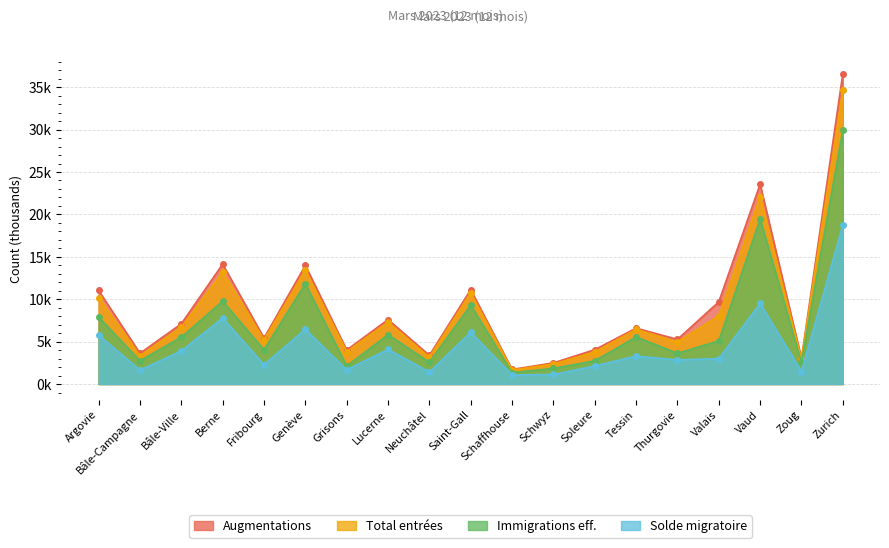

True or false: Total entrées and Immigrations eff. cross at least once.

False